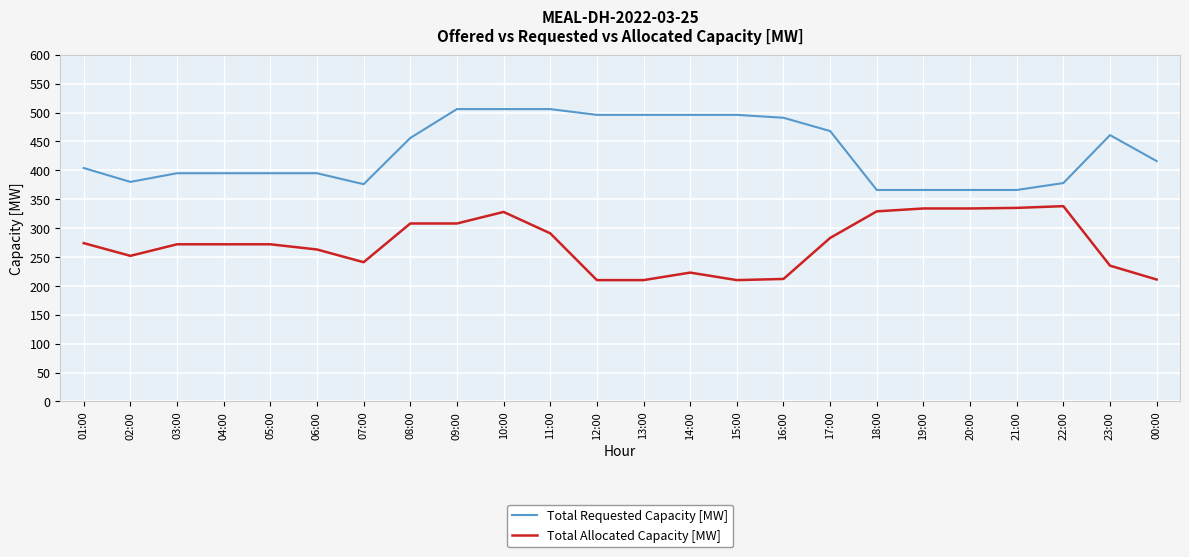

Between 22:00 and 00:00, which series saw the biggest shift?

Total Allocated Capacity [MW]